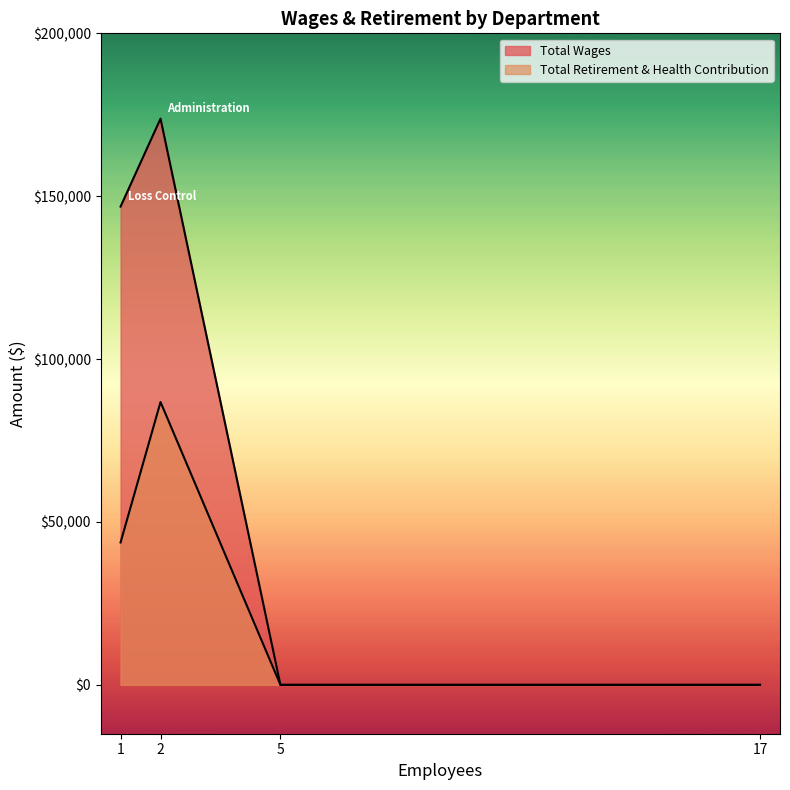

True or false: Total Wages and Total Retirement & Health Contribution intersect in this chart.

False